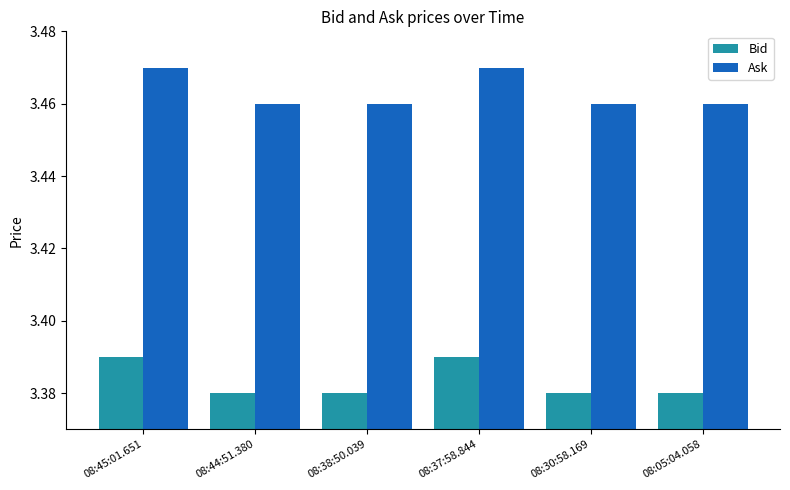

What position from the right is 08:38:50.039?

4